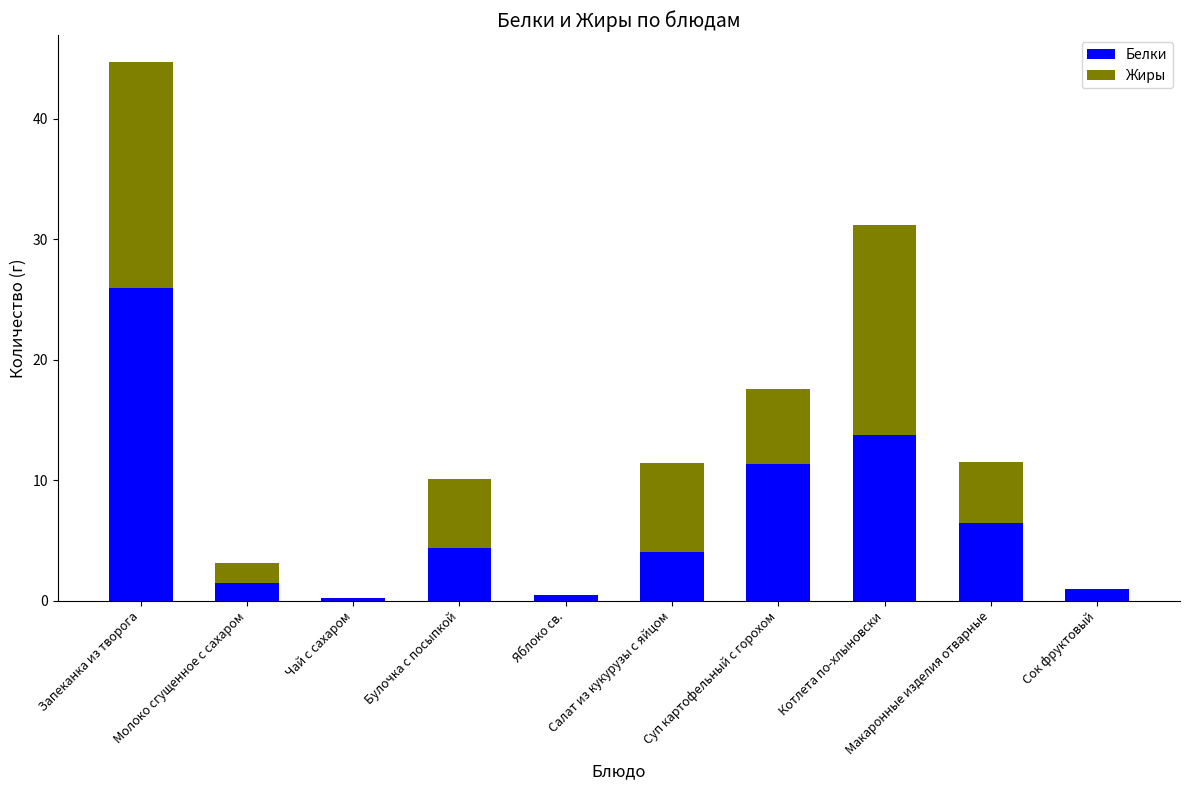

At which category is the sum across all series the highest?

Запеканка из творога